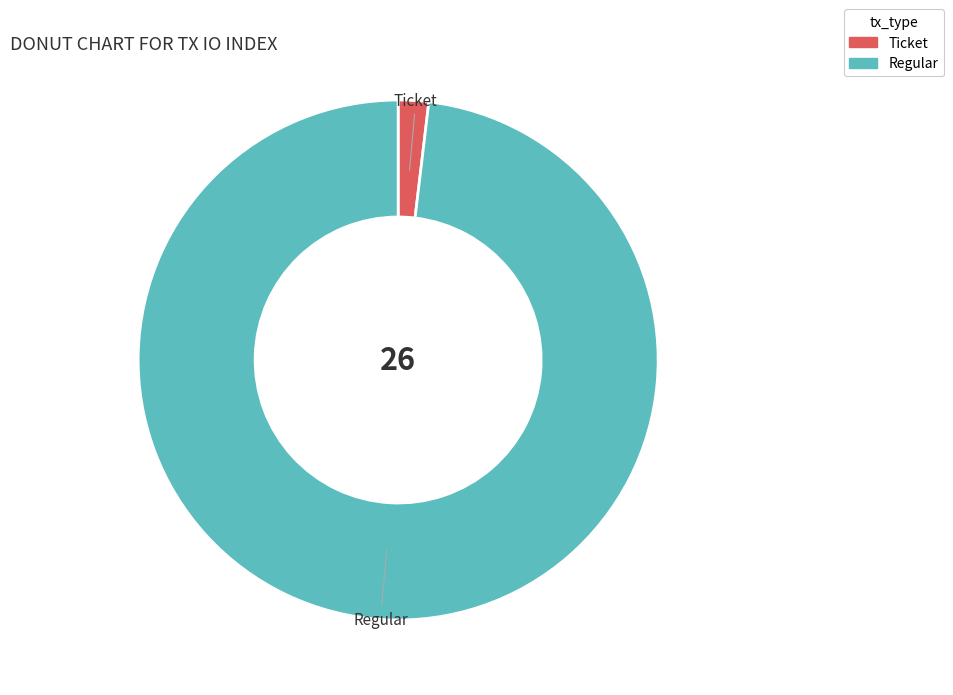

True or false: Ticket accounts for 2% of the total.

True